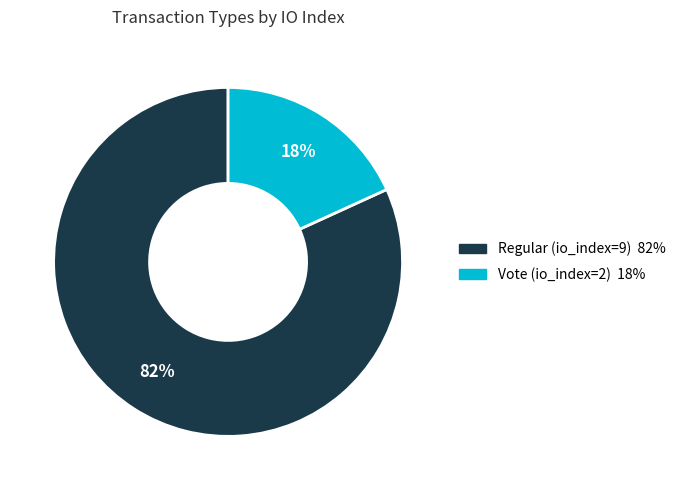

Count the number of slices in the pie.

2